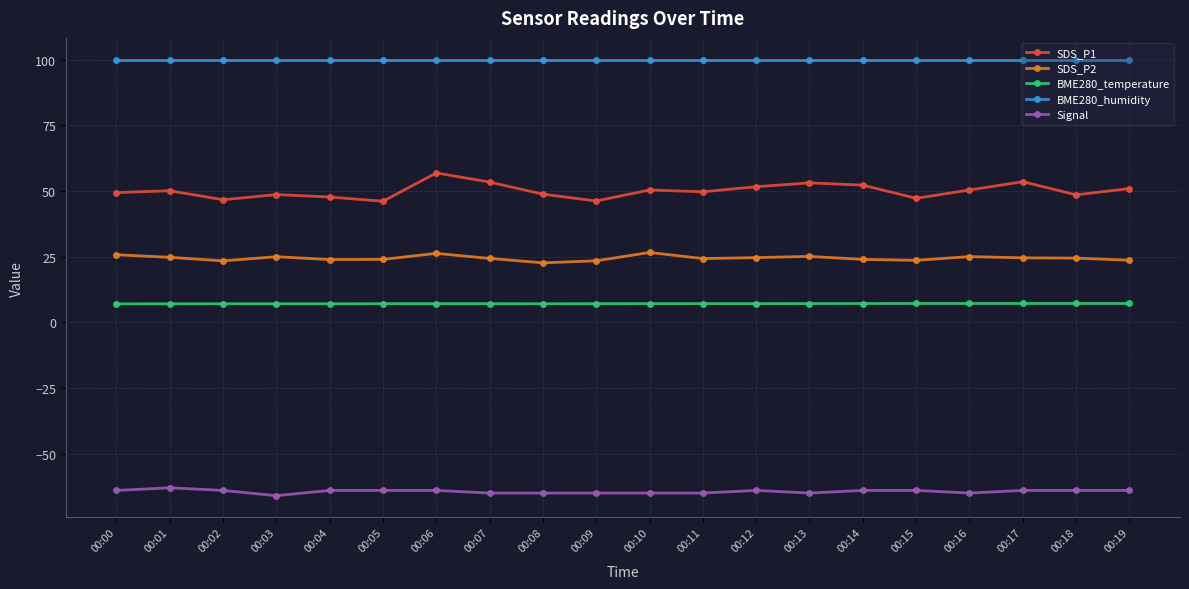

Which series has the largest total across all categories?

BME280_humidity